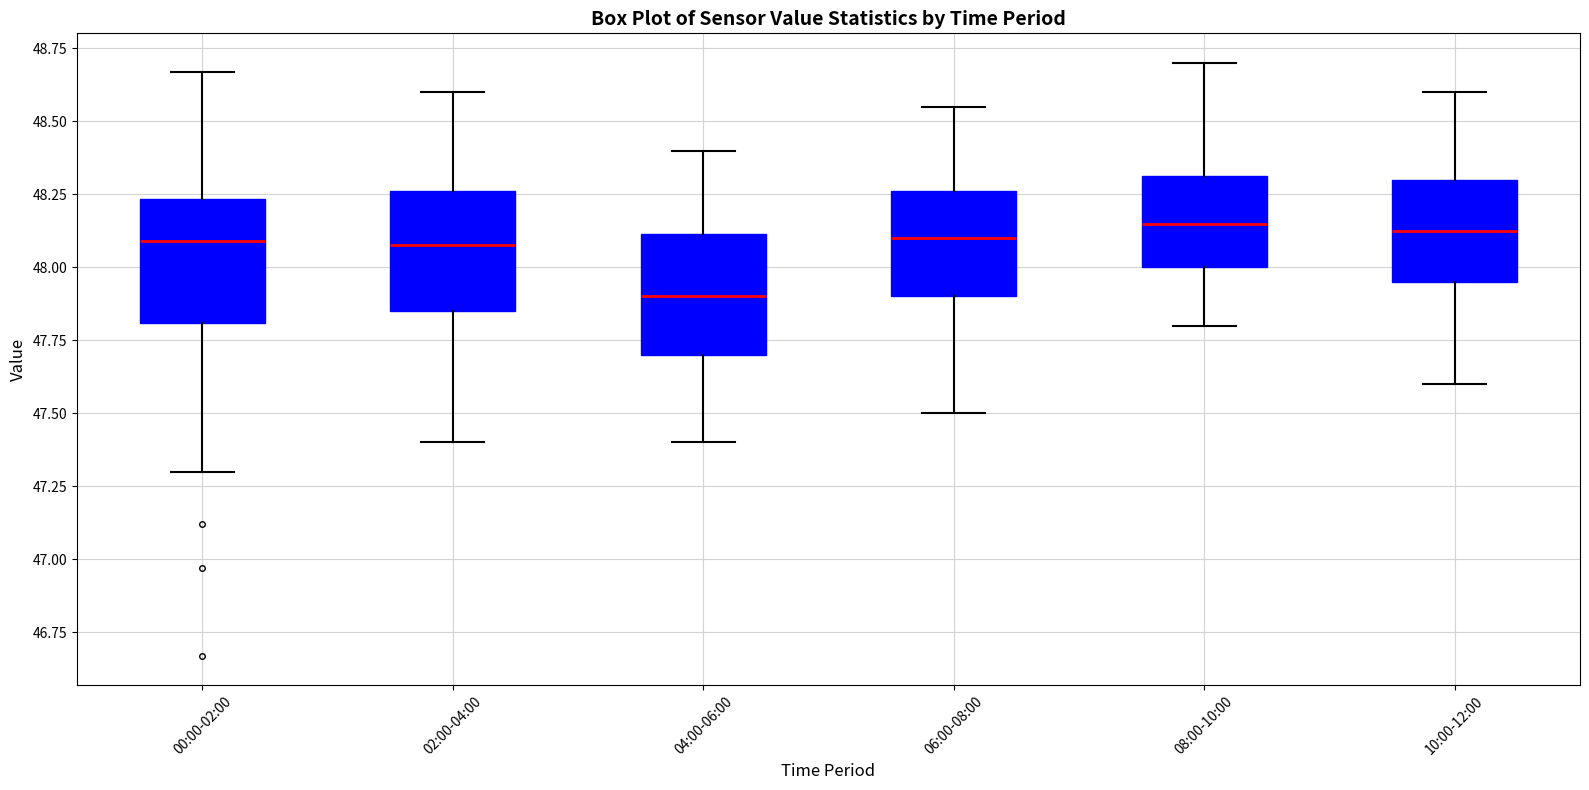

Reading left to right, transcribe this box plot: for each box, give where its median line is, the range the box spans, and where its two whiskers end, as read against the y-axis. The values are not printed on the chart, so give them approximately, as read against the axis.

00:00-02:00: median 48.10, box 47.80 to 48.25, whiskers 47.30 to 48.65
02:00-04:00: median 48.10, box 47.85 to 48.25, whiskers 47.40 to 48.60
04:00-06:00: median 47.90, box 47.70 to 48.10, whiskers 47.40 to 48.40
06:00-08:00: median 48.10, box 47.90 to 48.25, whiskers 47.50 to 48.55
08:00-10:00: median 48.15, box 48.00 to 48.30, whiskers 47.80 to 48.70
10:00-12:00: median 48.15, box 47.95 to 48.30, whiskers 47.60 to 48.60